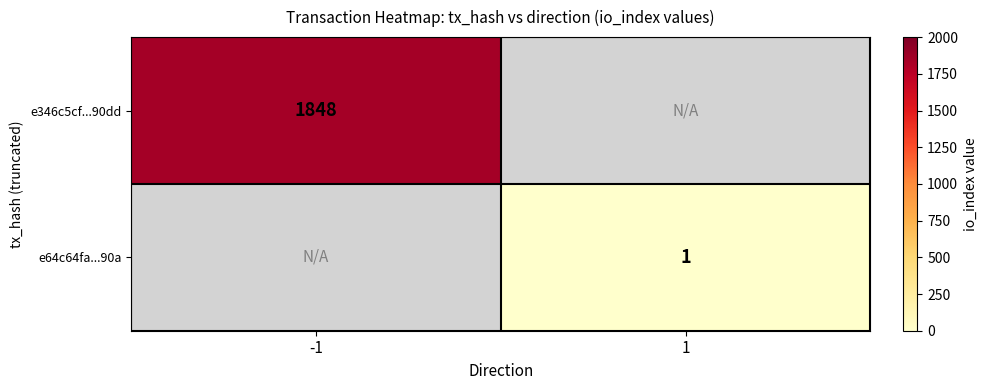

True or false: e64c64fa...90a has a value of 1 at 1.

True